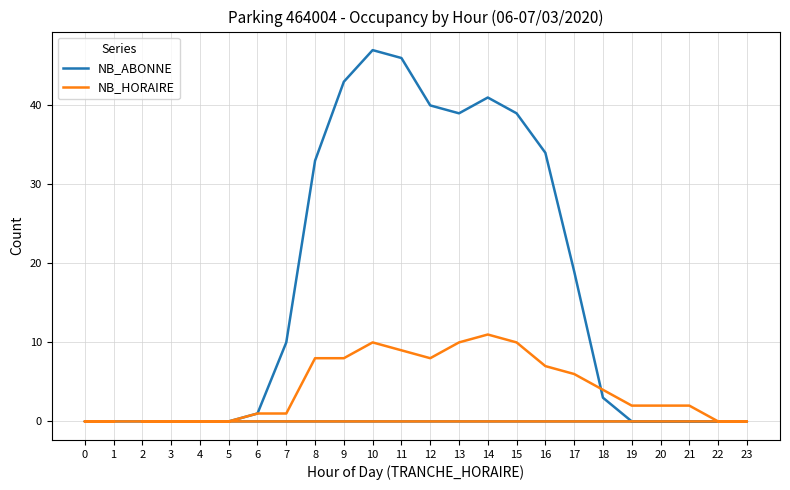

Where does the NB_HORAIRE series first go above 2?

8